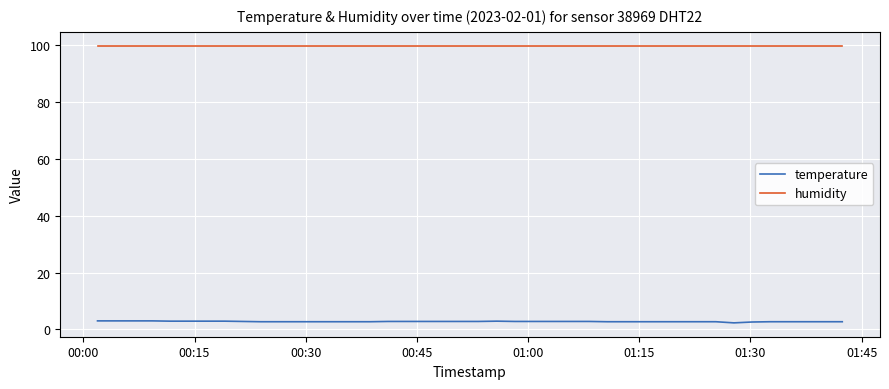

Rank the series by their maximum value, from lowest to highest.

temperature, humidity